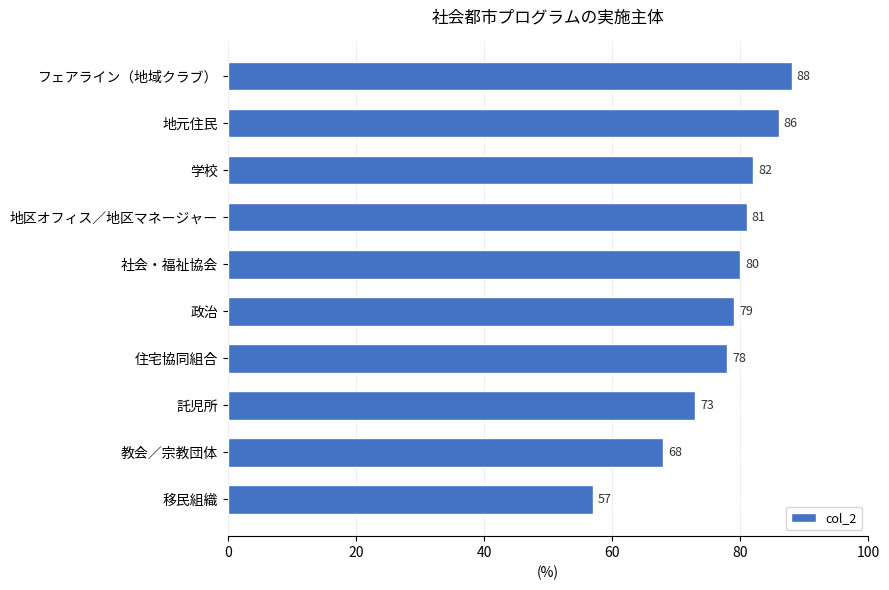

Rank the categories by value from highest to lowest.

フェアライン（地域クラブ）, 地元住民, 学校, 地区オフィス／地区マネージャー, 社会・福祉協会, 政治, 住宅協同組合, 託児所, 教会／宗教団体, 移民組織